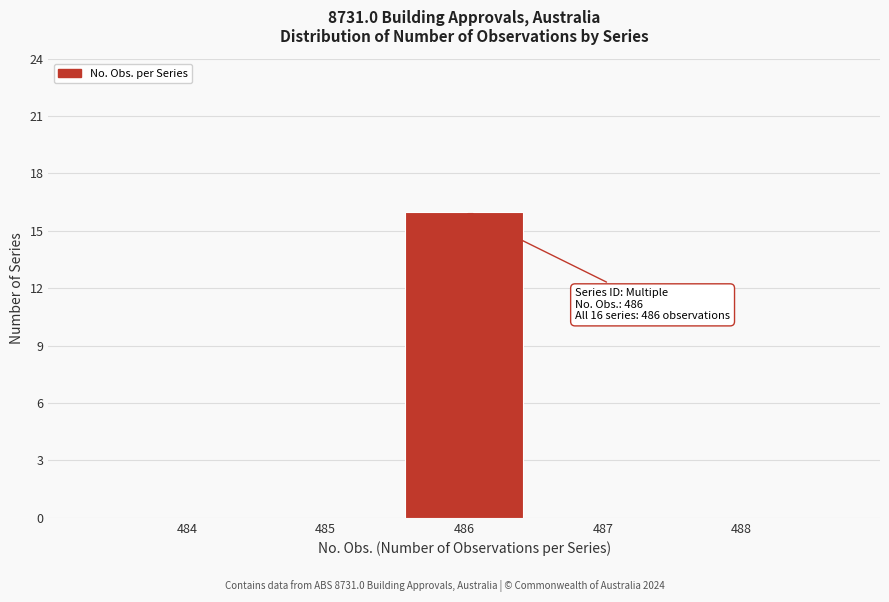

Over which range of the x-axis is the bar tallest?

485.5 to 486.5